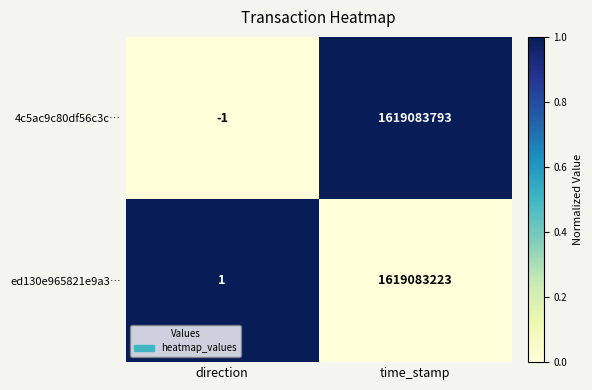

Reading left to right, what are all the values shown in this chart?

4c5ac9c80df56c3c…: -1	1619083793
ed130e965821e9a3…: 1	1619083223